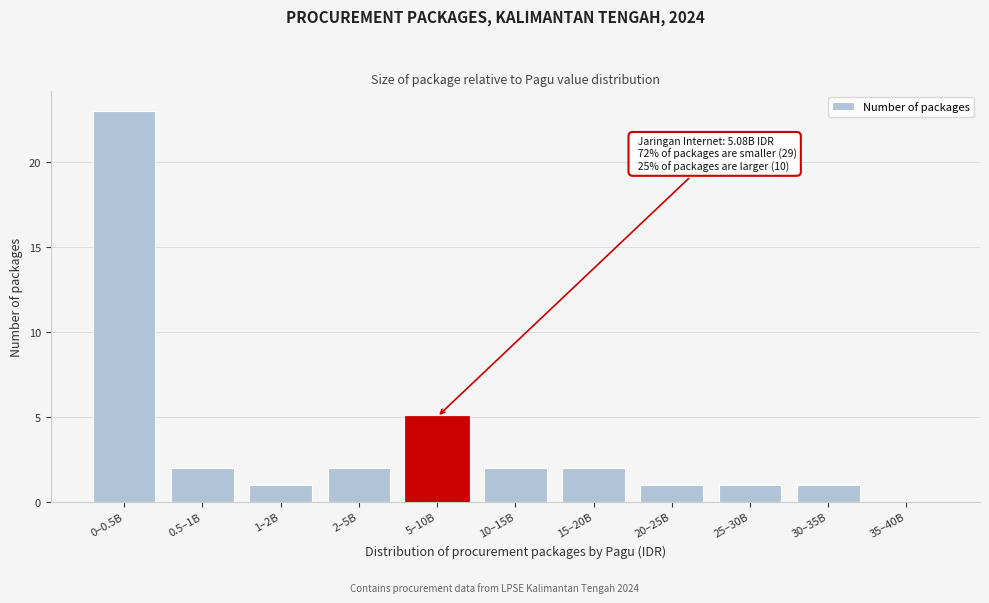

What is the maximum value shown in the chart?

23